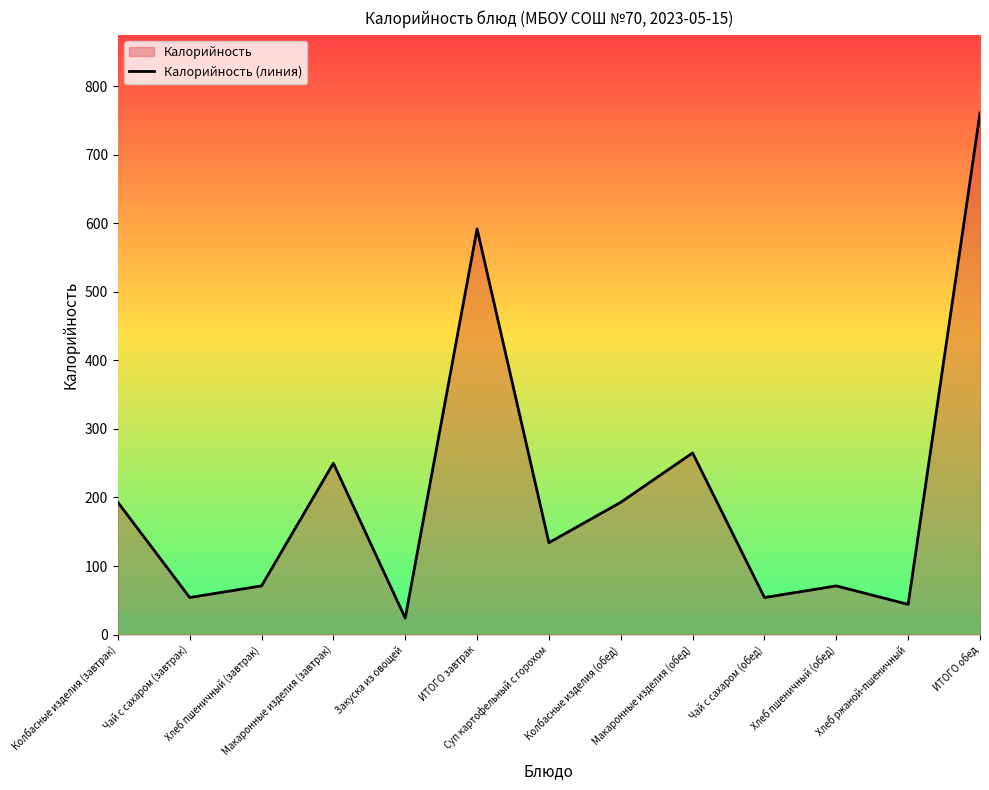

Reading right to left, extract all data points from this chart.

ИТОГО обед=761	Хлеб ржаной-пшеничный=44	Хлеб пшеничный (обед)=71	Чай с сахаром (обед)=54	Макаронные изделия (обед)=265	Колбасные изделия (обед)=193	Суп картофельный с горохом=134	ИТОГО завтрак=592	Закуска из овощей=24	Макаронные изделия (завтрак)=250	Хлеб пшеничный (завтрак)=71	Чай с сахаром (завтрак)=54	Колбасные изделия (завтрак)=193